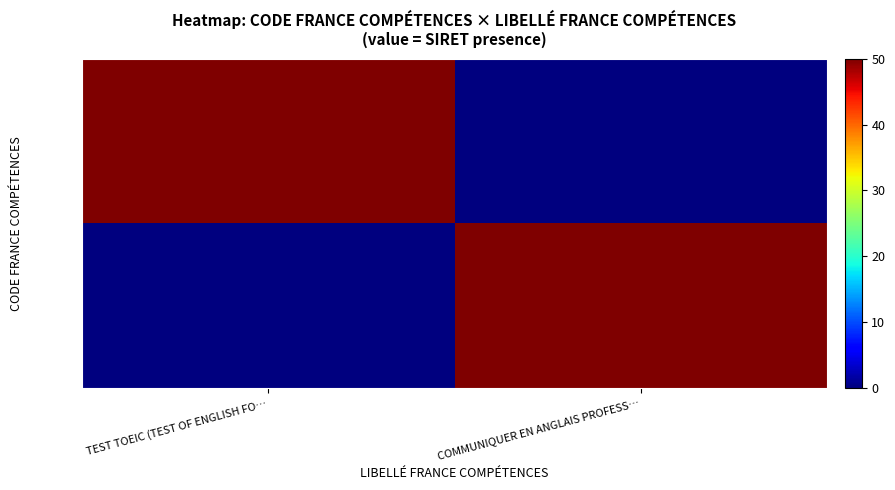

Rank the series at COMMUNIQUER EN ANGLAIS PROFESS… from lowest to highest value.

RS6151, RS6341